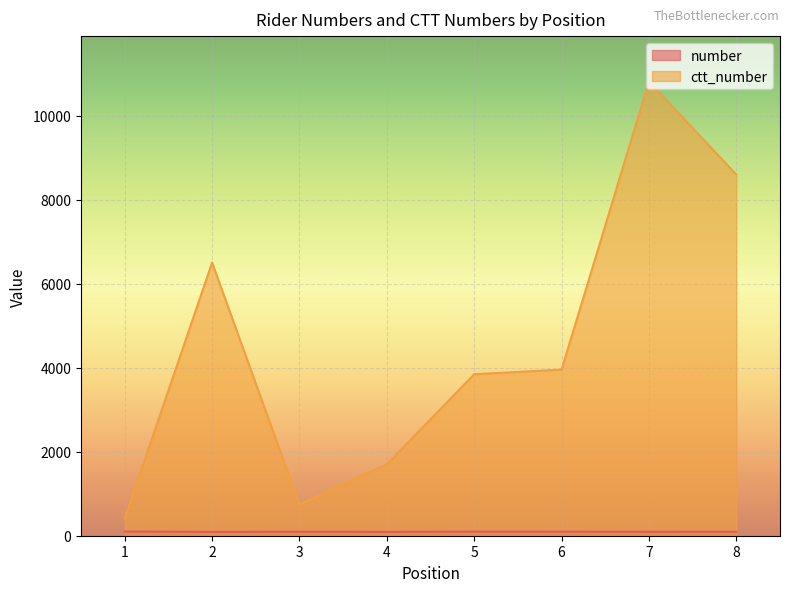

What is the sum of all number values?

758